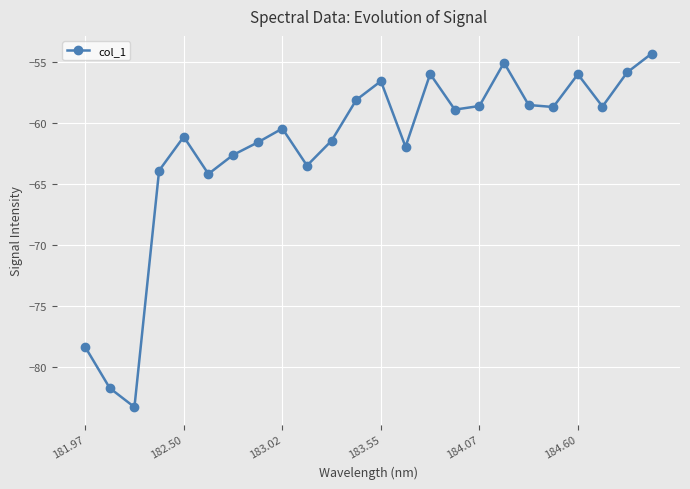

What is the difference between the maximum and second lowest values?

27.4